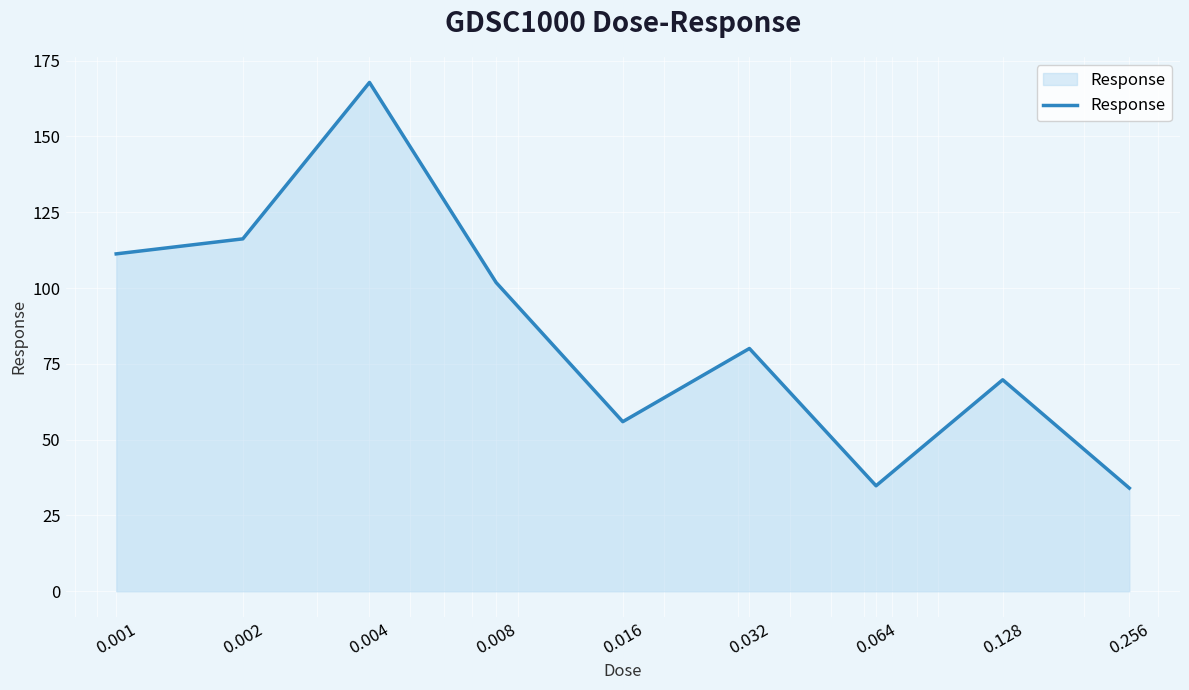

What is the smallest value displayed?

34.0